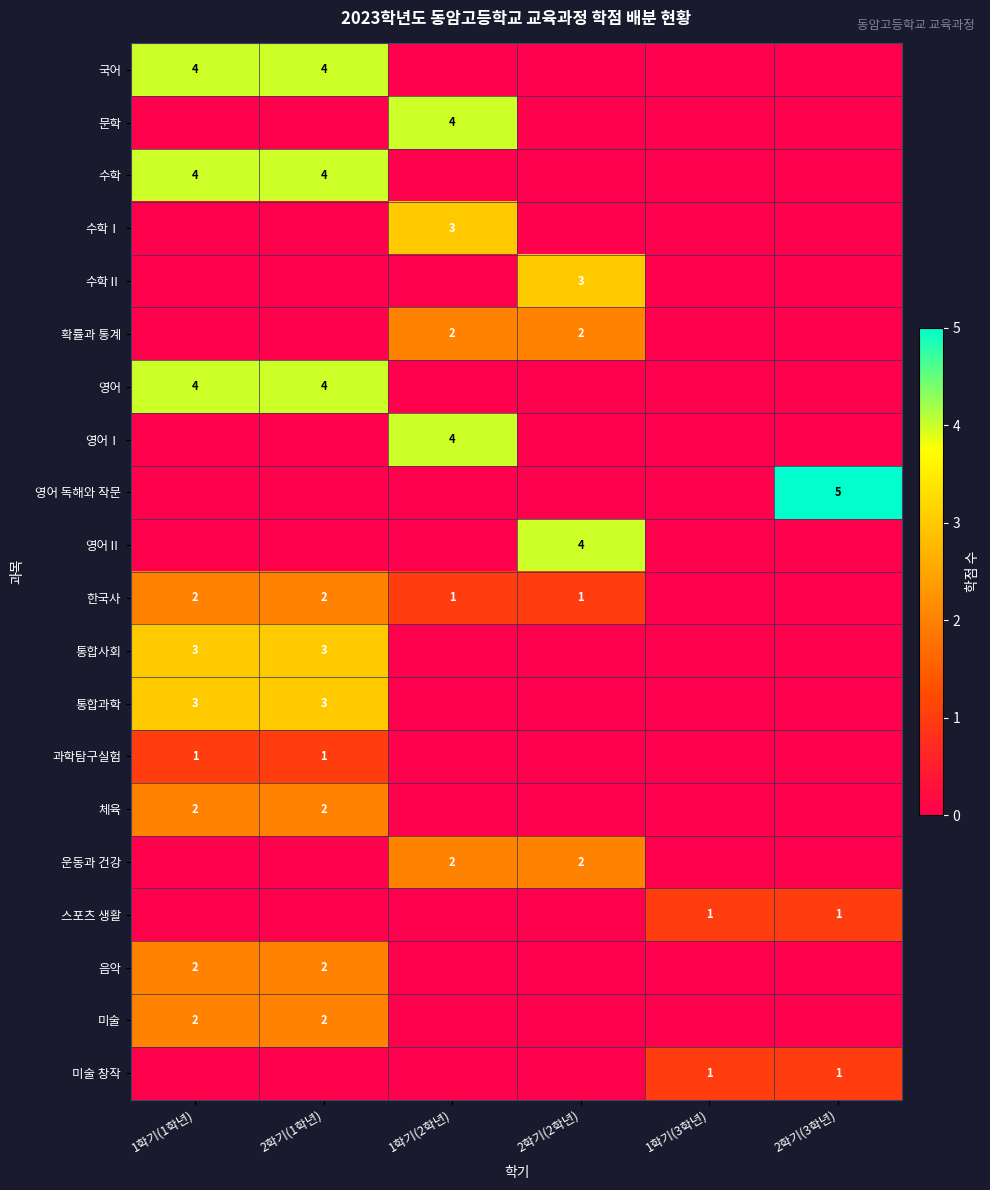

The value of 국어 at 2학기(1학년) is 6. True or false?

False